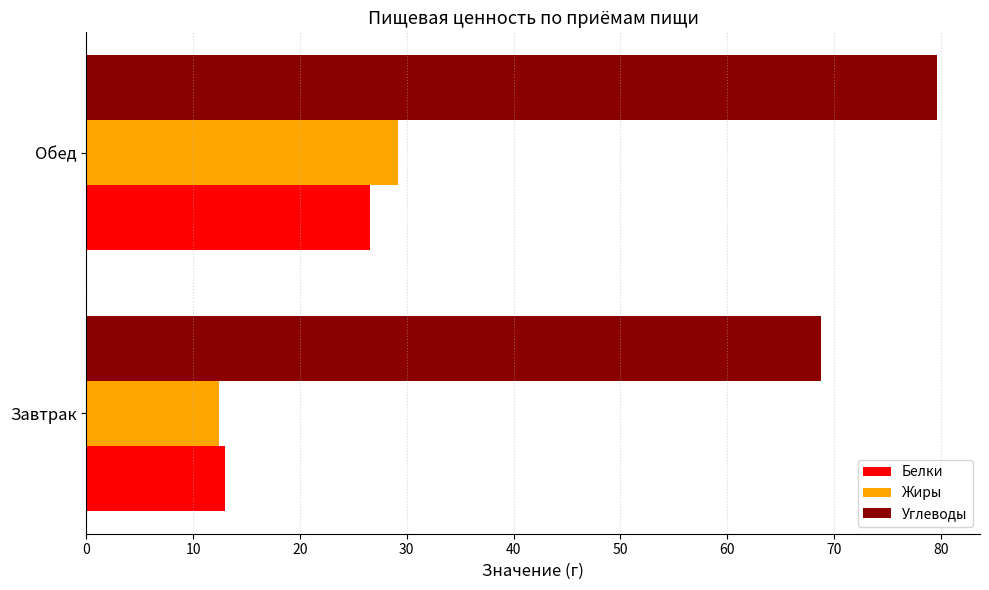

The Жиры series shows 46.3 at Обед. True or false?

False